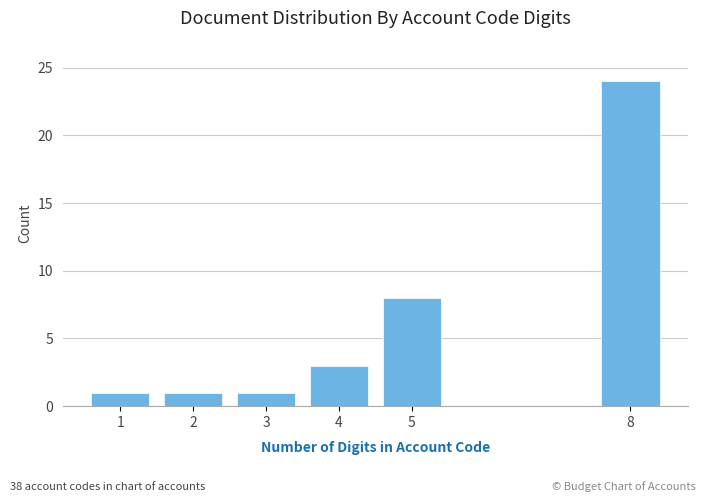

Reading right to left, extract all data points from this chart.

24	8	3	1	1	1